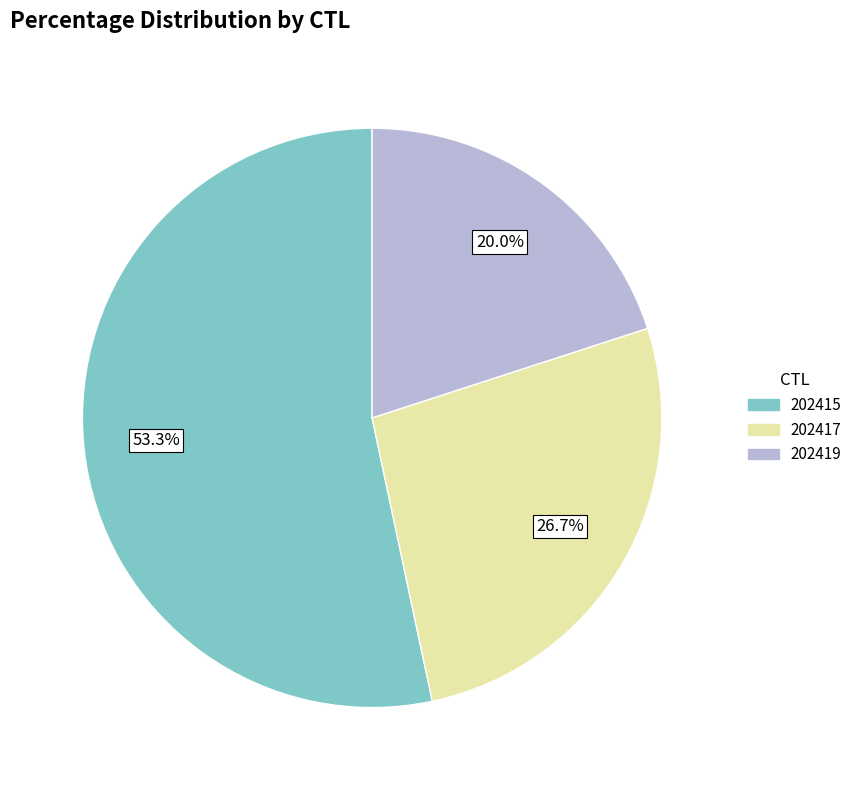

To the nearest percent, what percentage of the pie is 202417?

27%